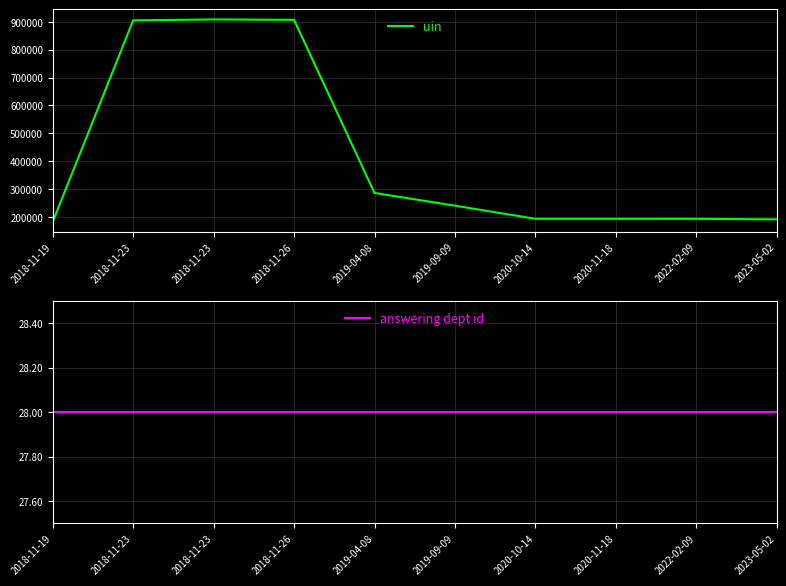

What is the spread (max minus min) of values at 2019-04-08?

286252